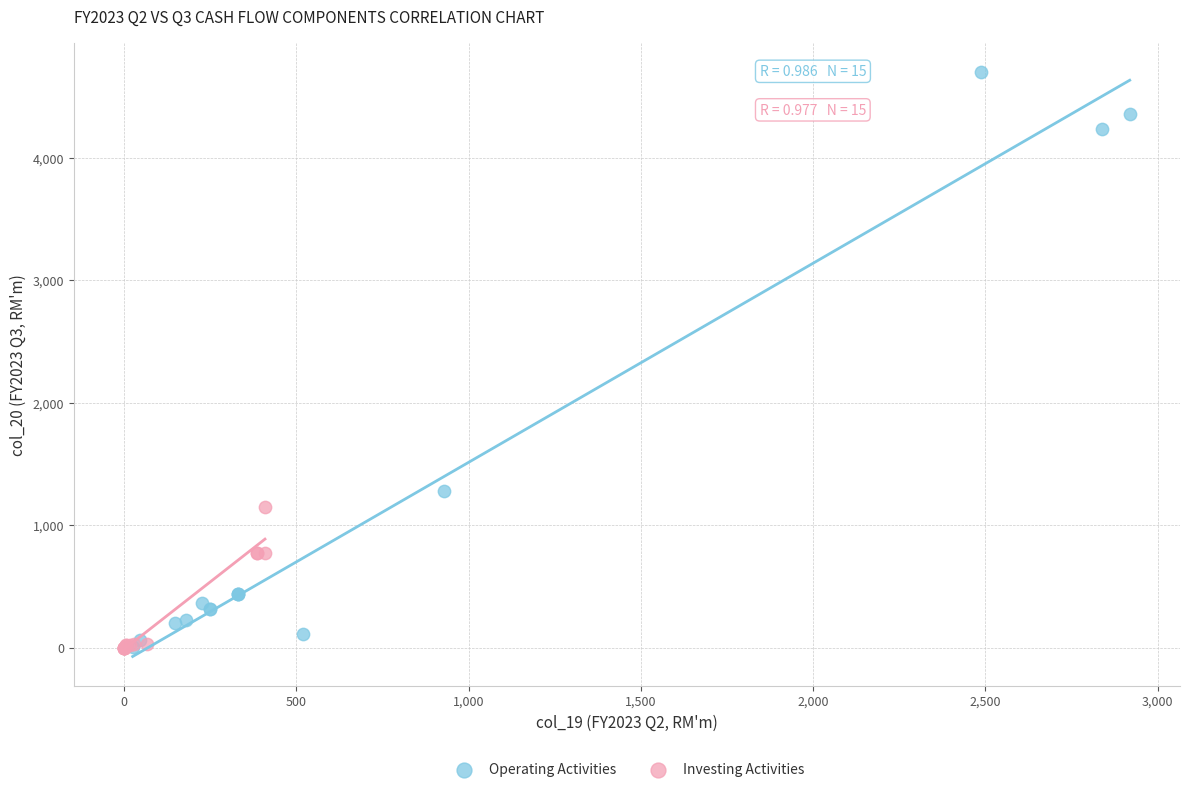

What are all the series names shown in the legend?

Operating Activities, Investing Activities